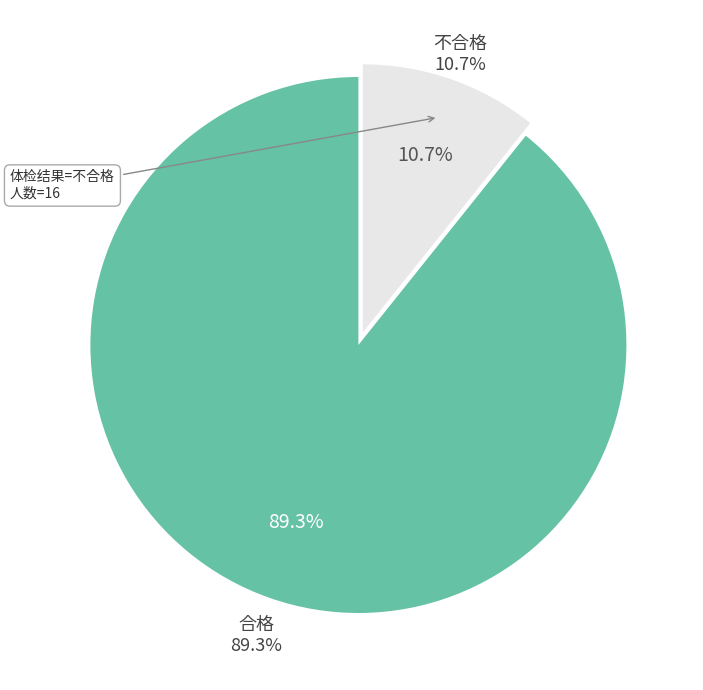

To the nearest percent, what percentage of the pie is 不合格?

11%